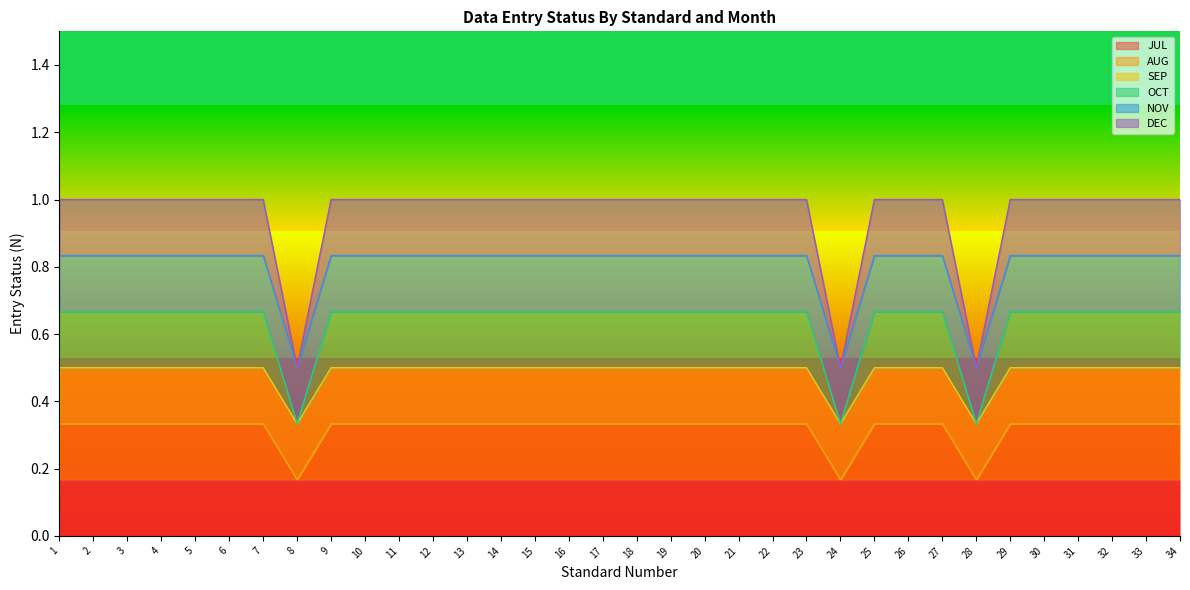

At which category does AUG reach its first local valley?

8